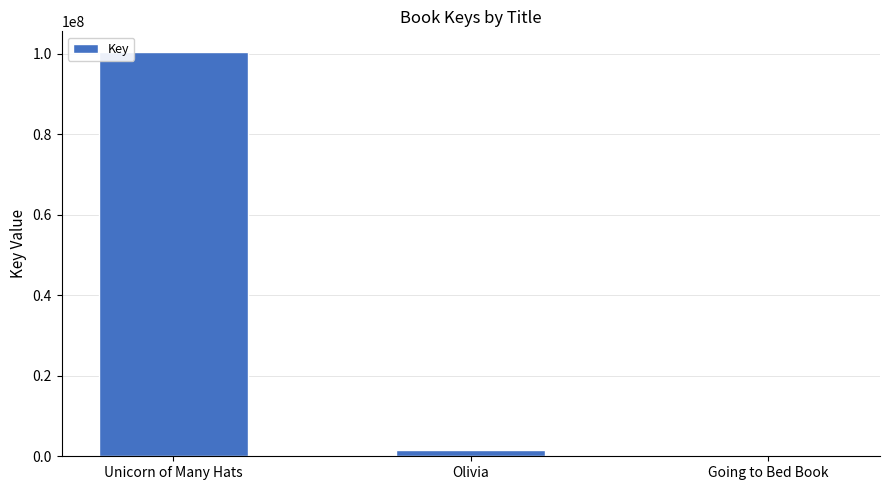

Where is the data nearest to the value 50251119?

Olivia